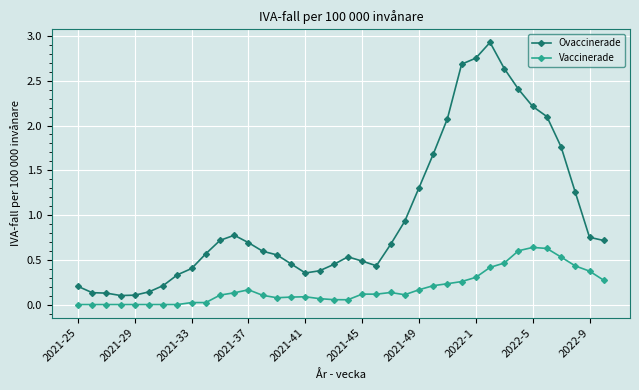

What is the sum of all Ovaccinerade values?

37.6